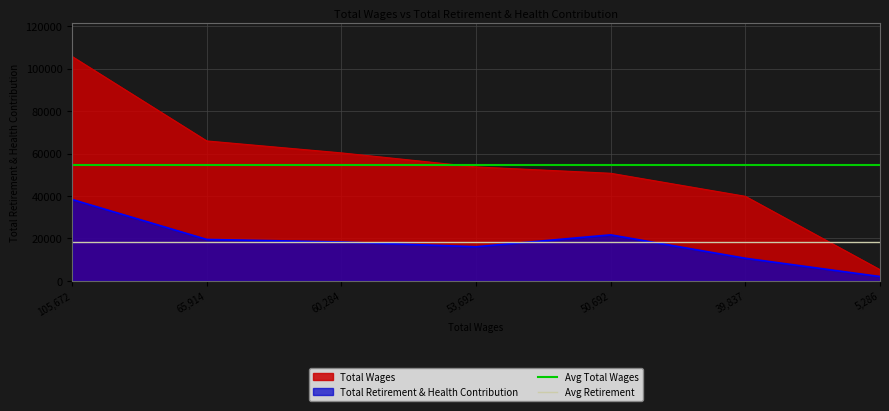

The value of Total Retirement & Health Contribution at 50,692 is 21688. True or false?

True